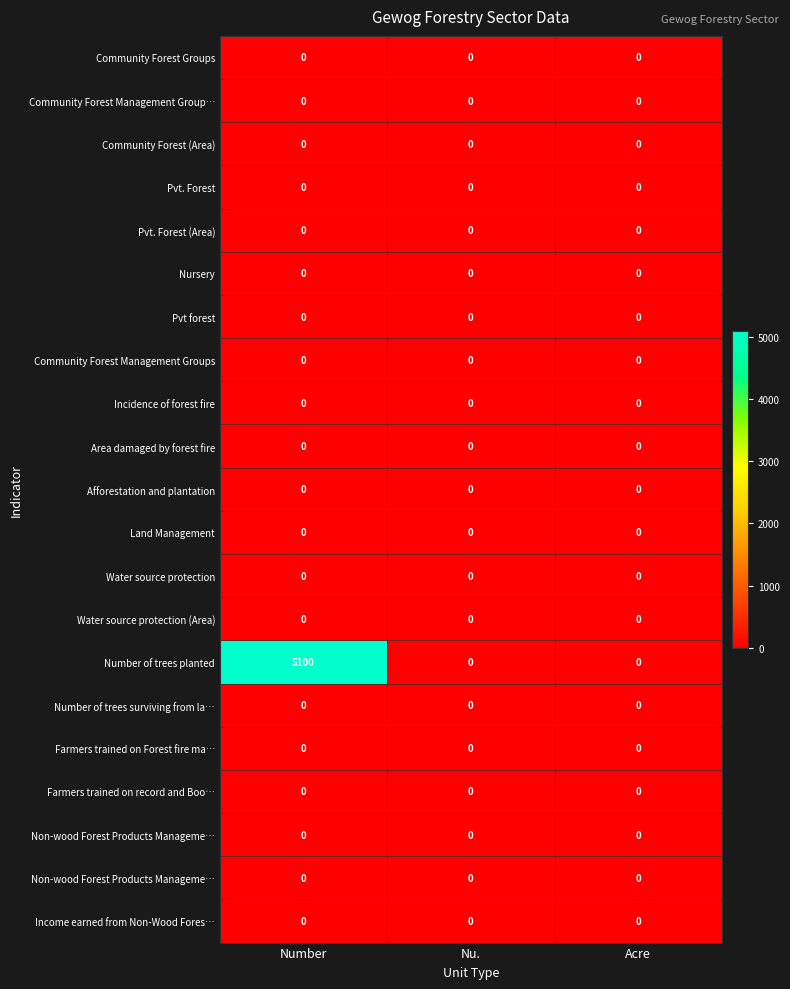

Which category has the highest value across all series?

Number